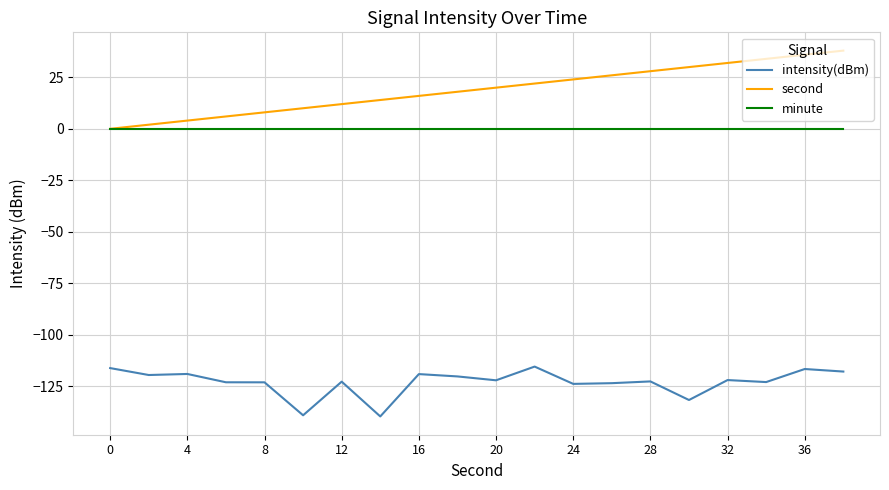

True or false: intensity(dBm) and second intersect in this chart.

False